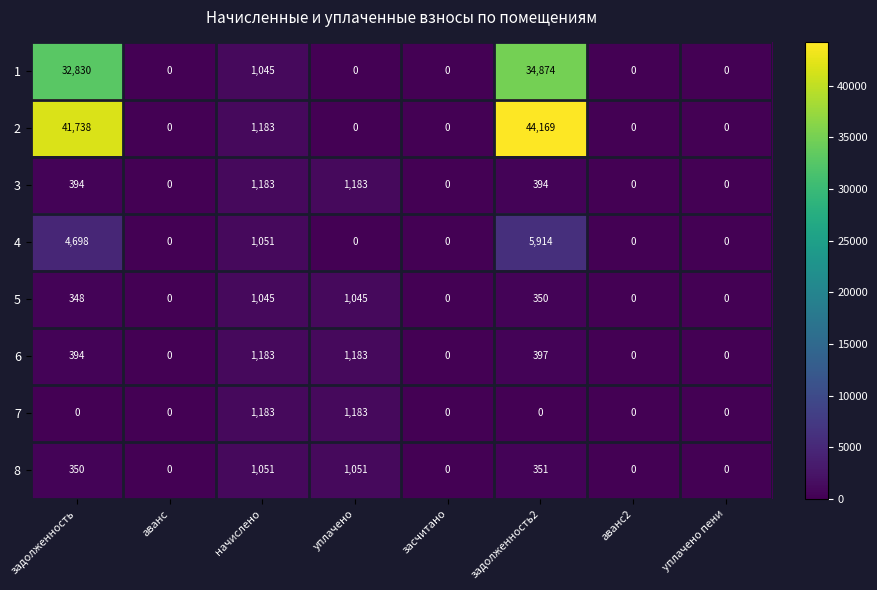

Which label corresponds to the largest value in the chart?

задолженность2